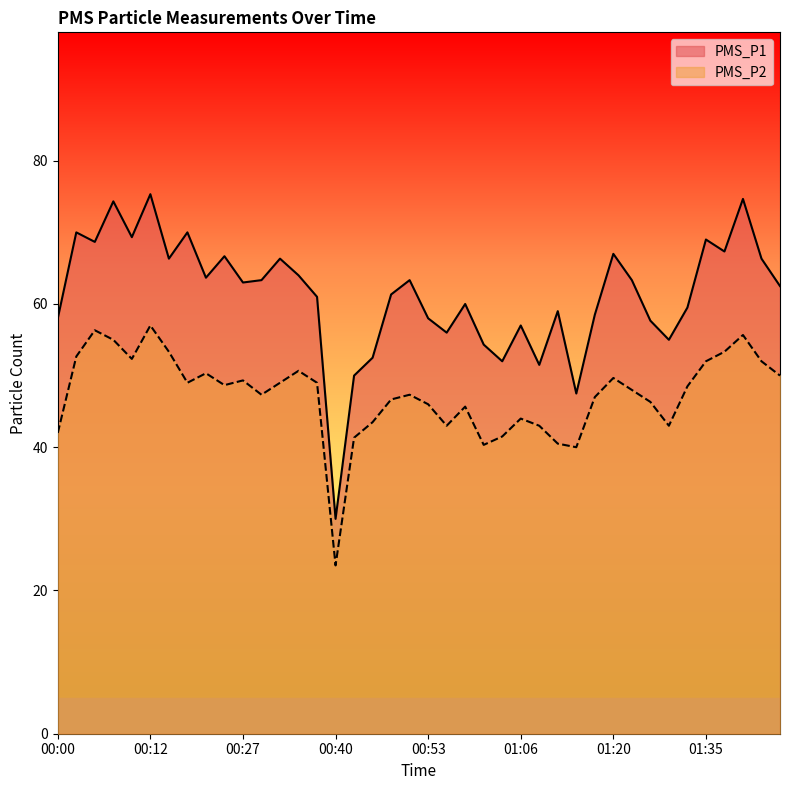

In PMS_P2, how many points are lower than both neighbors (excluding endpoints)?

9